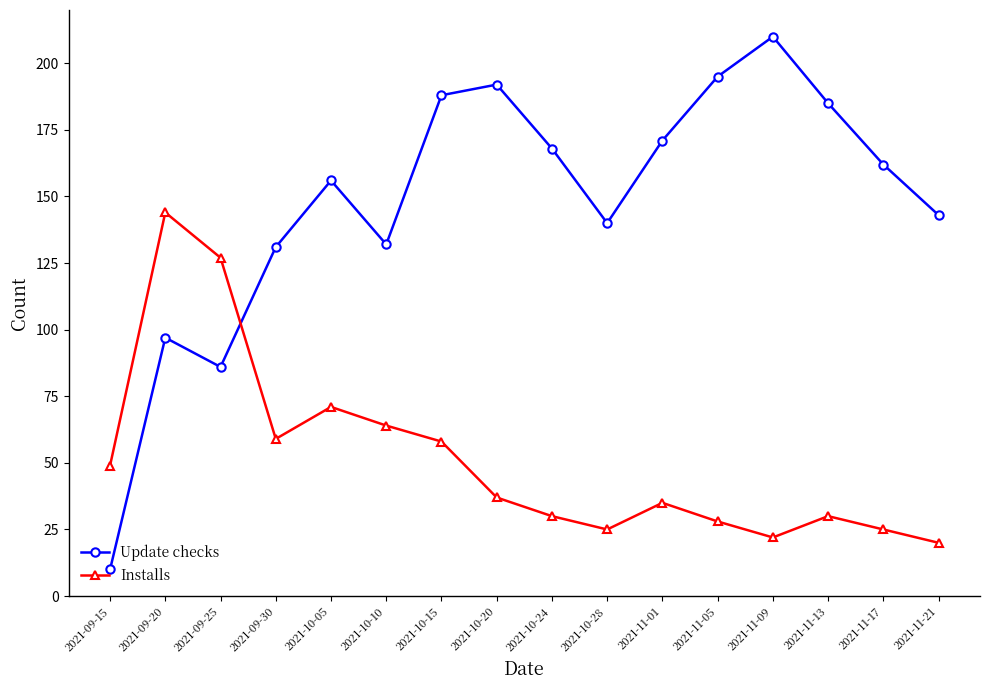

Where is the first local minimum for Installs?

2021-09-30